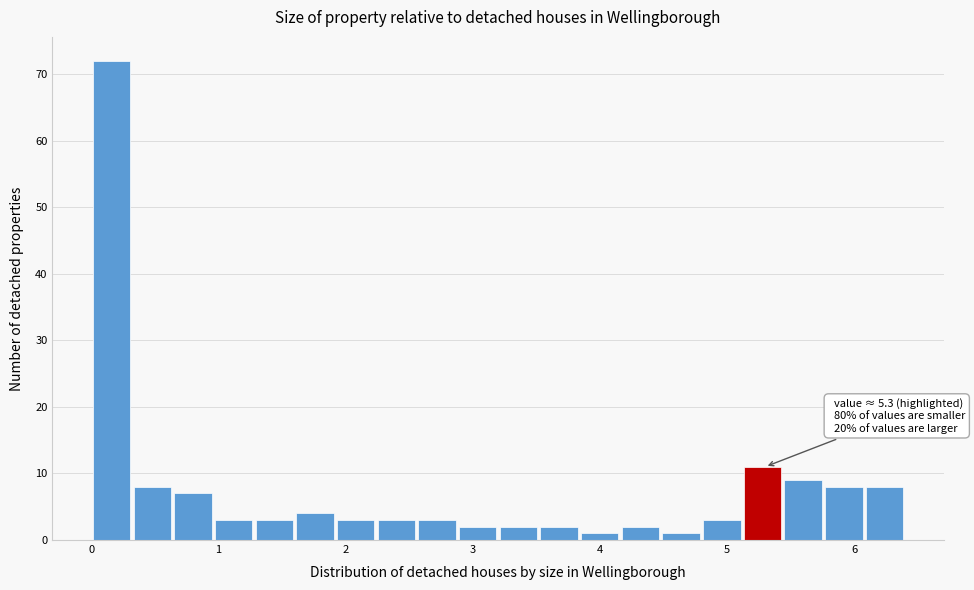

Around what value on the x-axis is the tallest bar? Give the approximate position of its centre, as read against the axis.

0.2